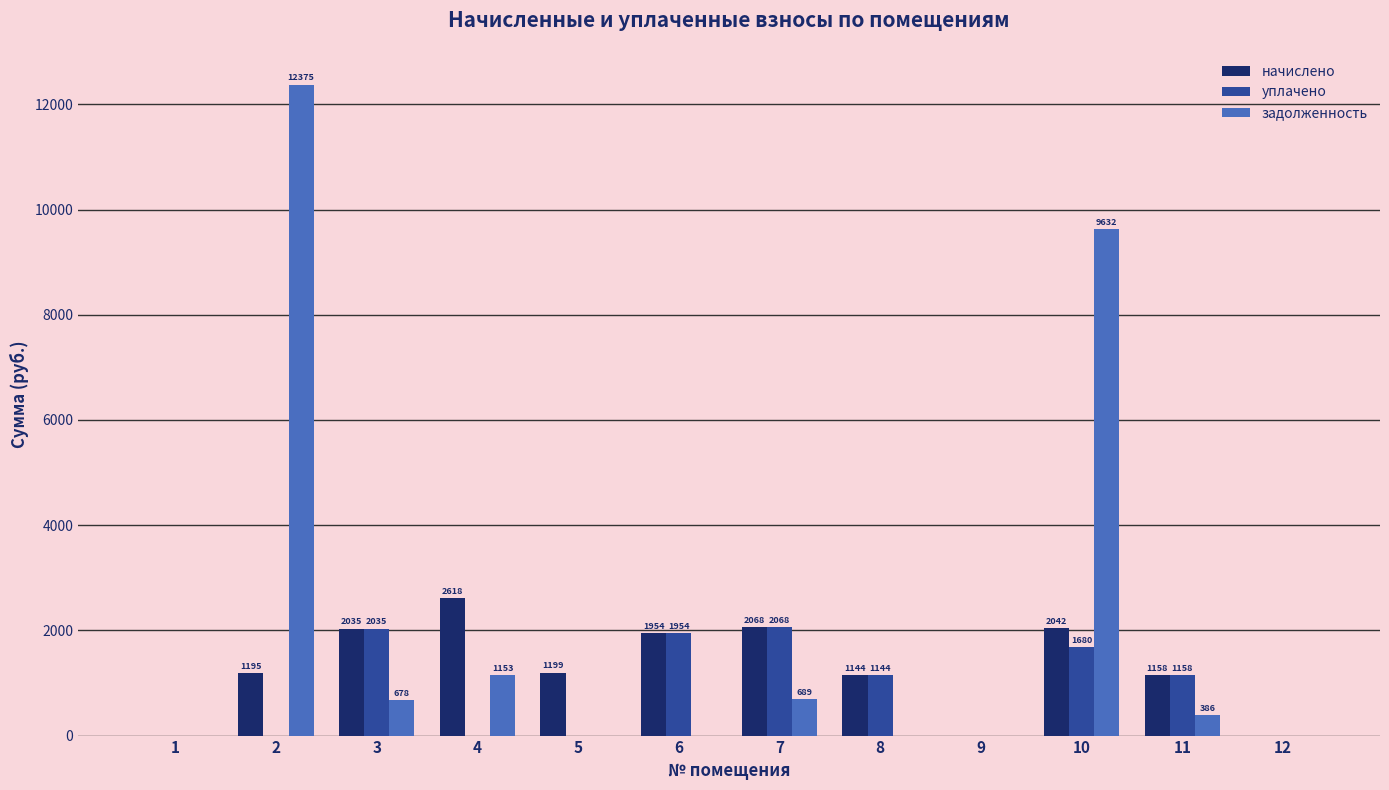

True or false: задолженность has a value of 1153.5 at 4.

True